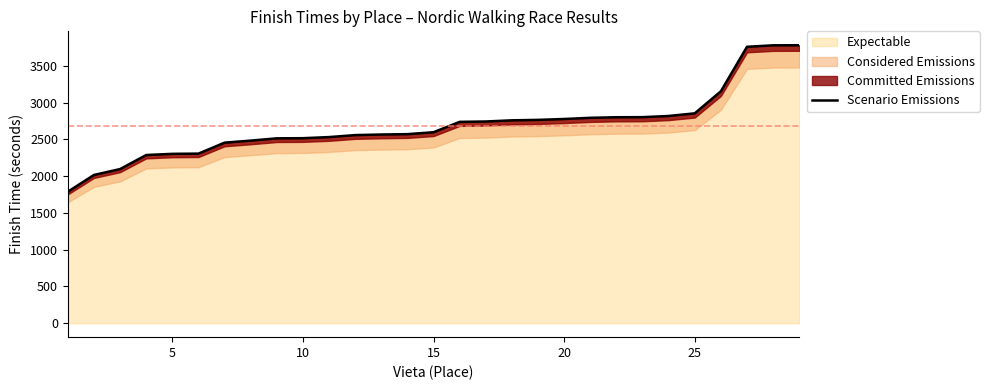

Reading right to left, list all the values displayed in this chart.

3781	3780	3760	3155	2855	2819	2803	2802	2794	2778	2766	2760	2744	2739	2598	2572	2567	2559	2532	2517	2515	2484	2456	2307	2304	2288	2097	2017	1789